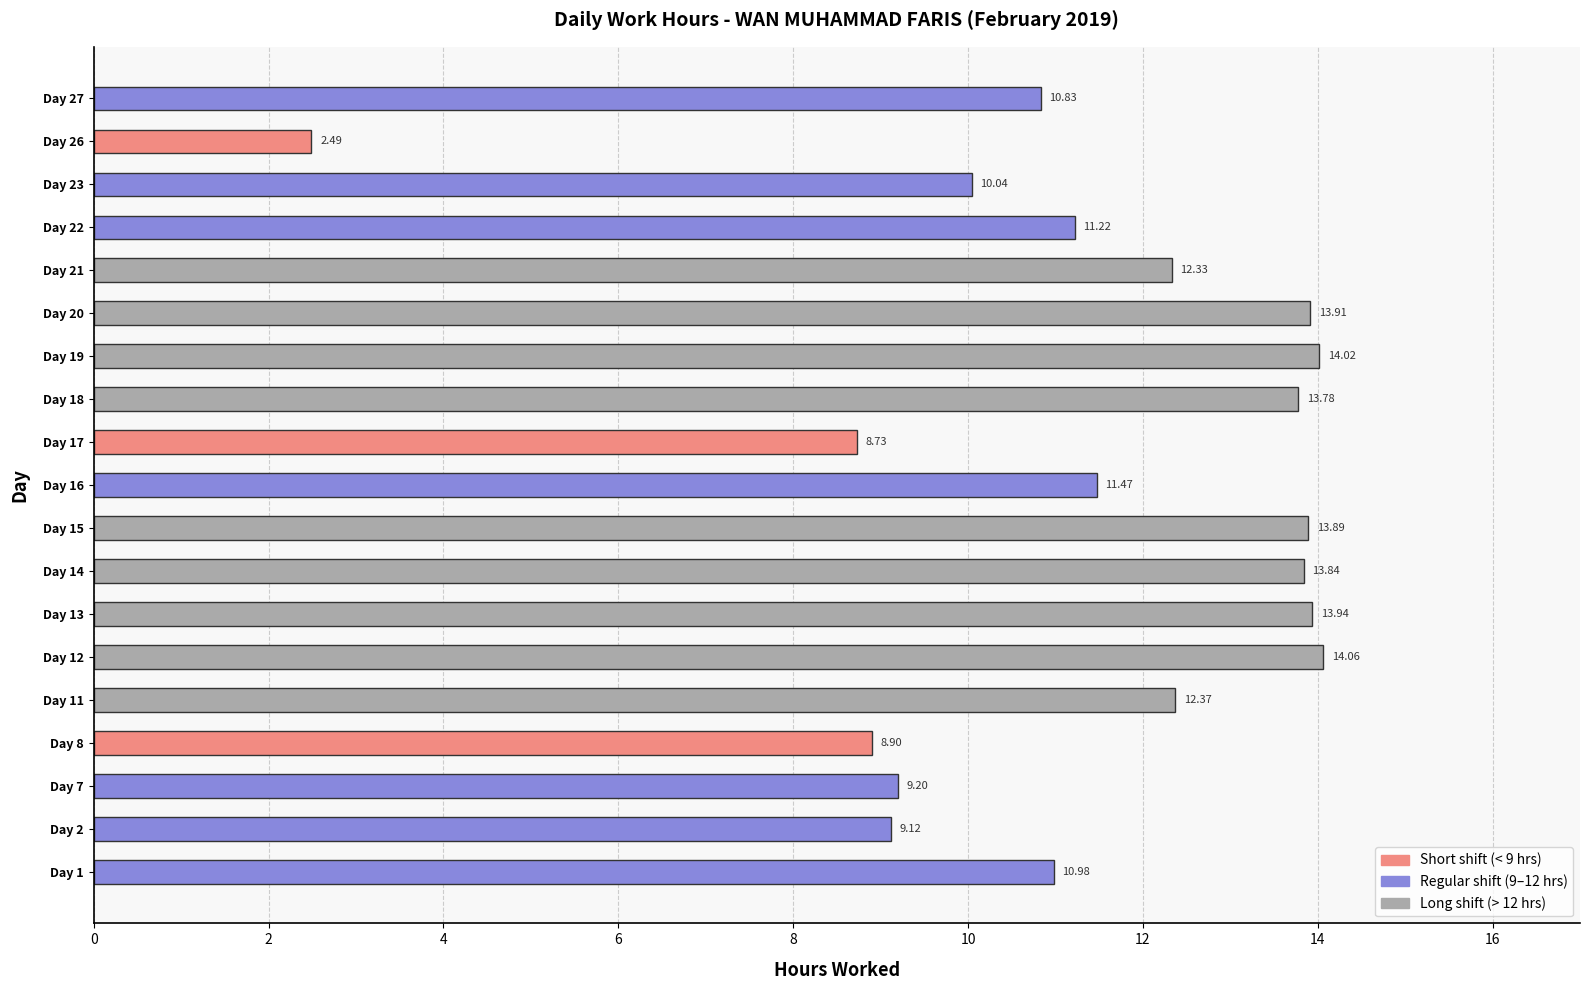

Does the chart contain any negative values?

No